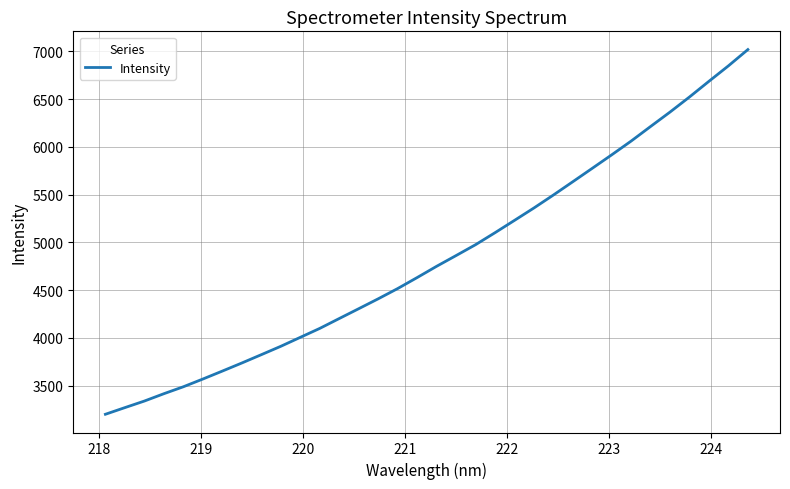

What is the difference between the maximum and minimum values?

3817.6